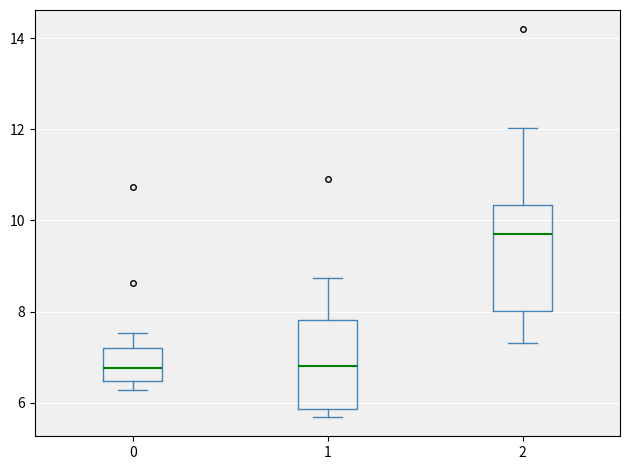

Comparing the boxes themselves (not the whiskers), which one is the tallest?

2